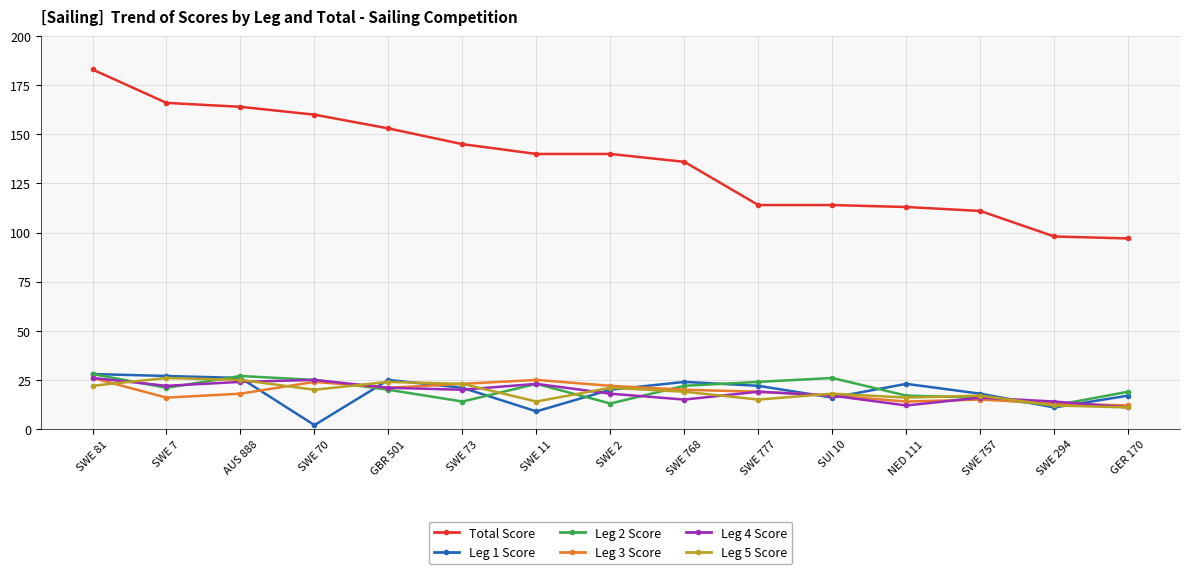

Which series has the largest range (max minus min)?

Total Score